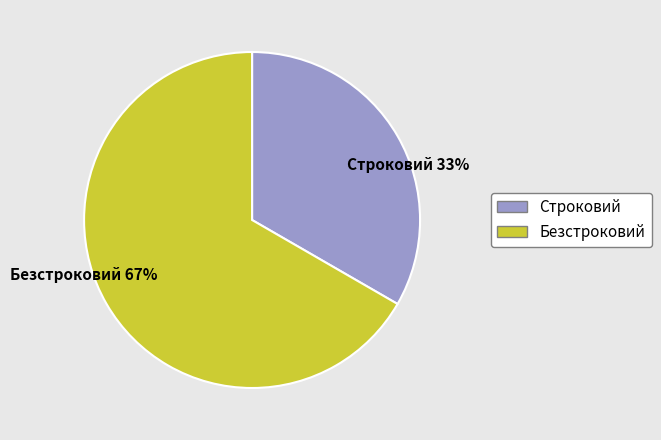

Is the sum of Безстроковий and Строковий greater than half?

Yes